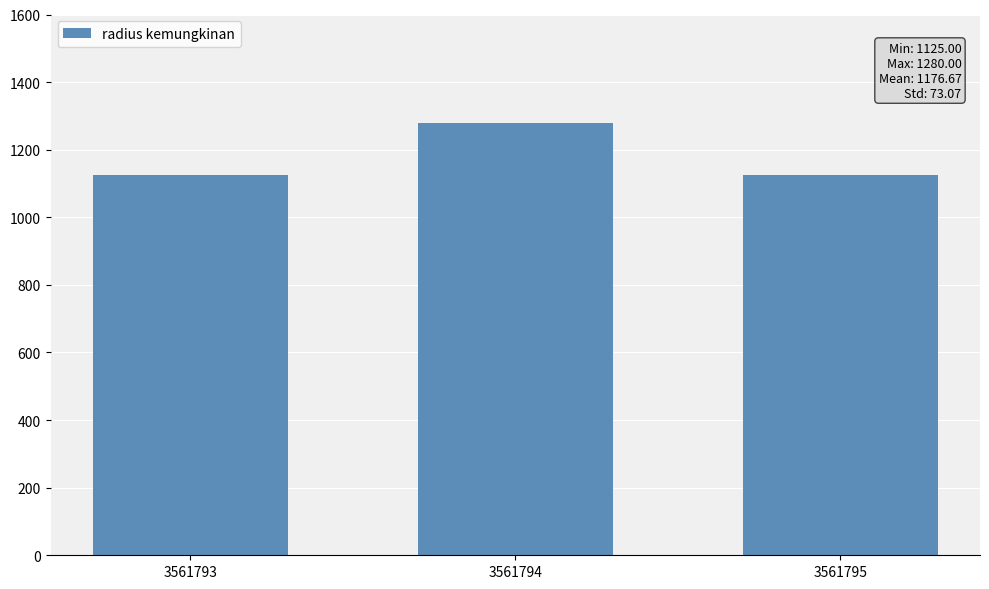

Read the value at 3561795.

1125